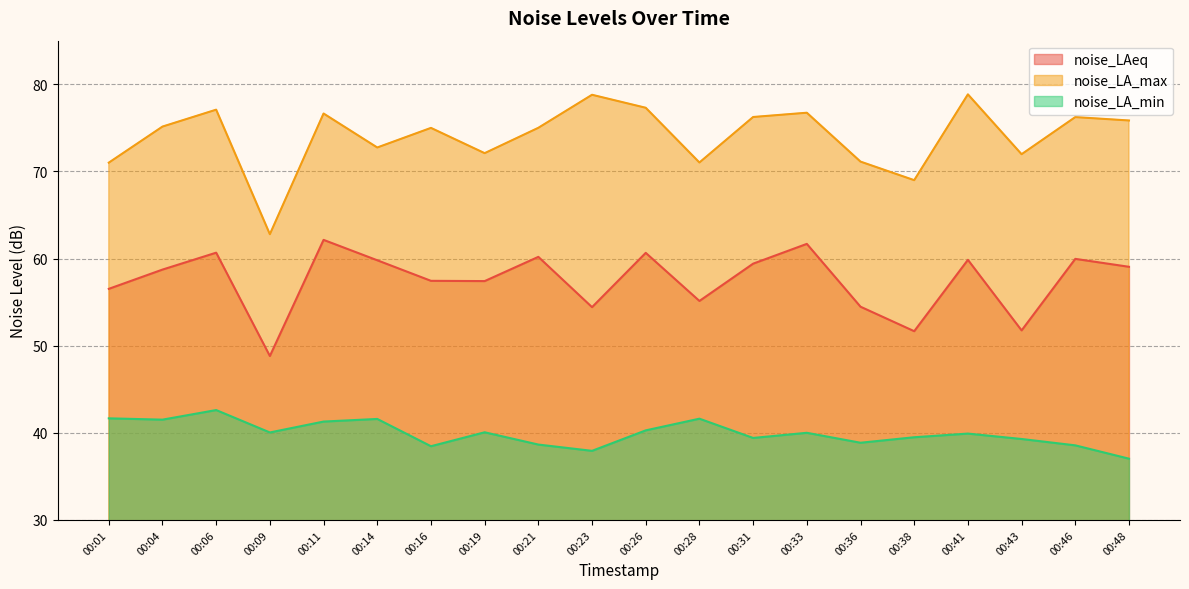

In noise_LA_max, how many points are lower than both neighbors (excluding endpoints)?

6